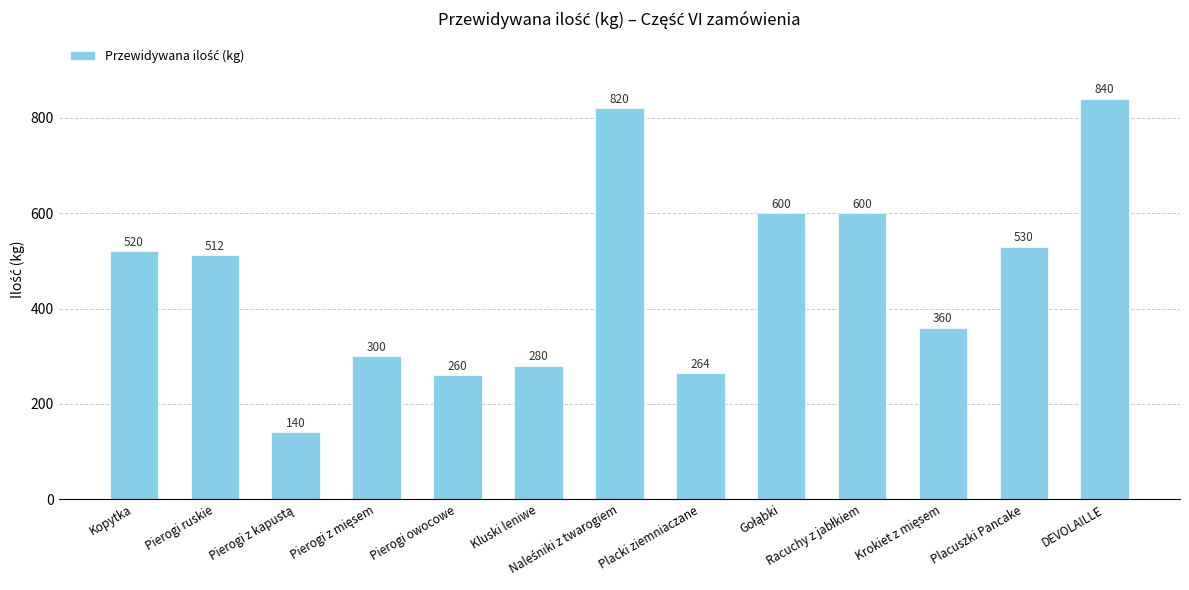

What is the label of the 1st bar from the right?

DEVOLAILLE